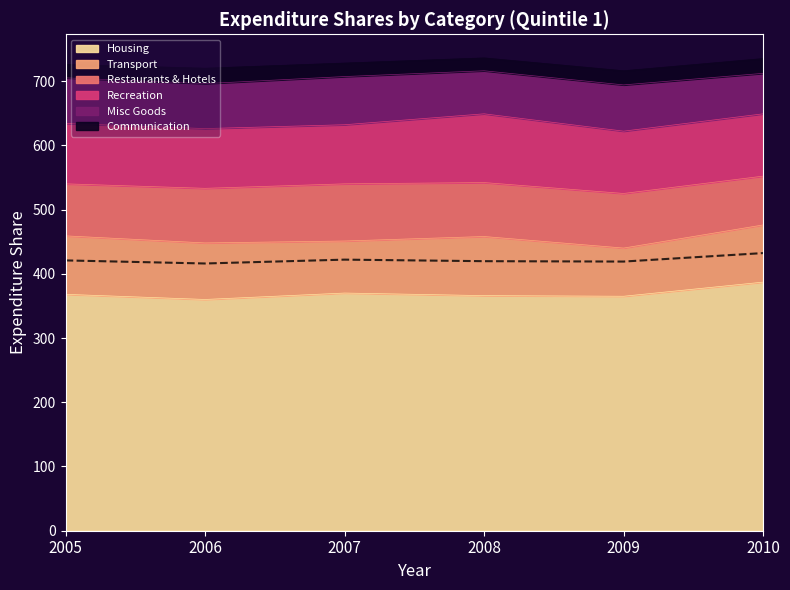

True or false: Transport has a value of 43 at 2007.

False